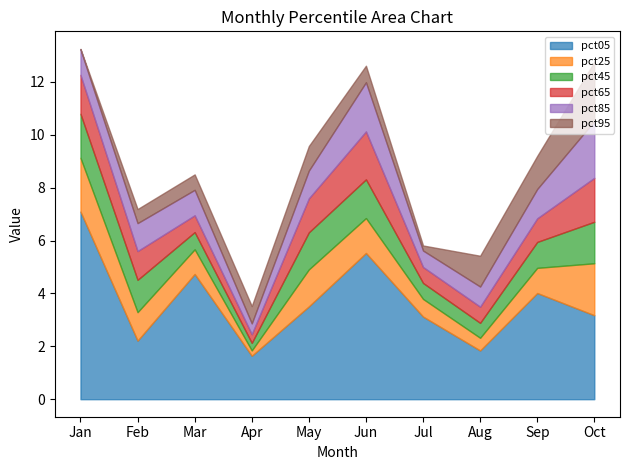

At which label is pct85 closest to 1?

Jan